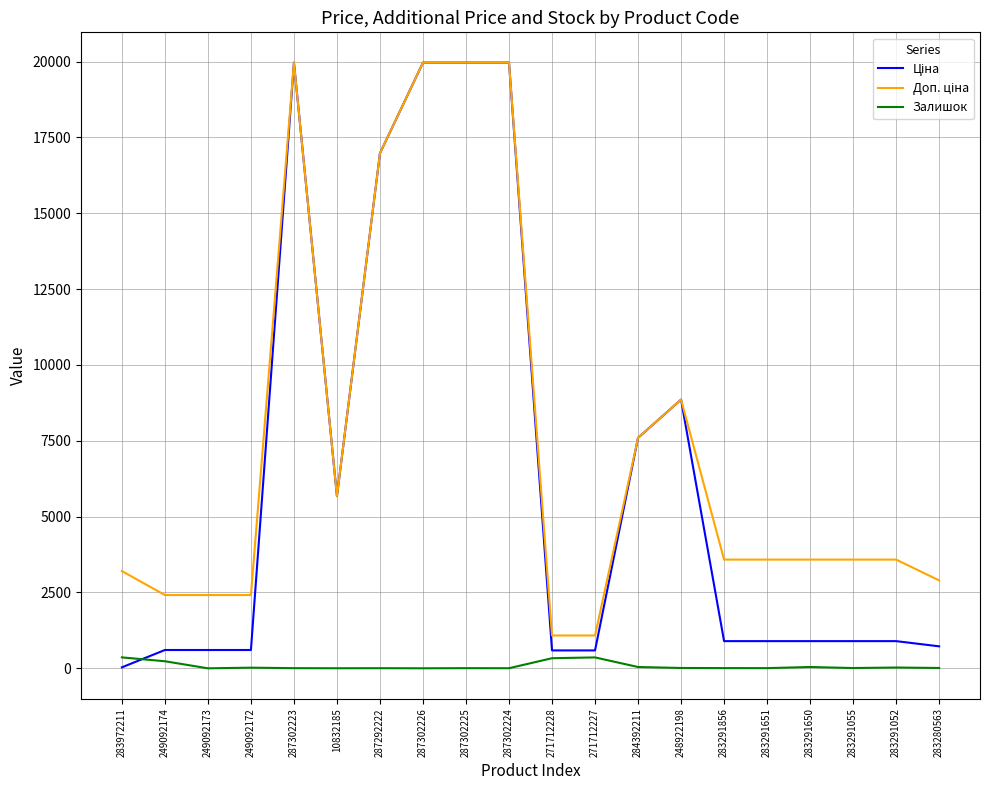

What is the total value across all series at 249092173?

3018.6